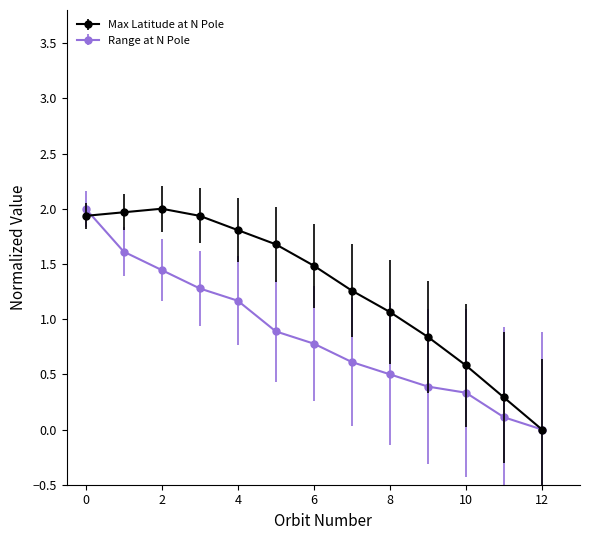

Which series has the largest total across all categories?

Max Latitude at N Pole